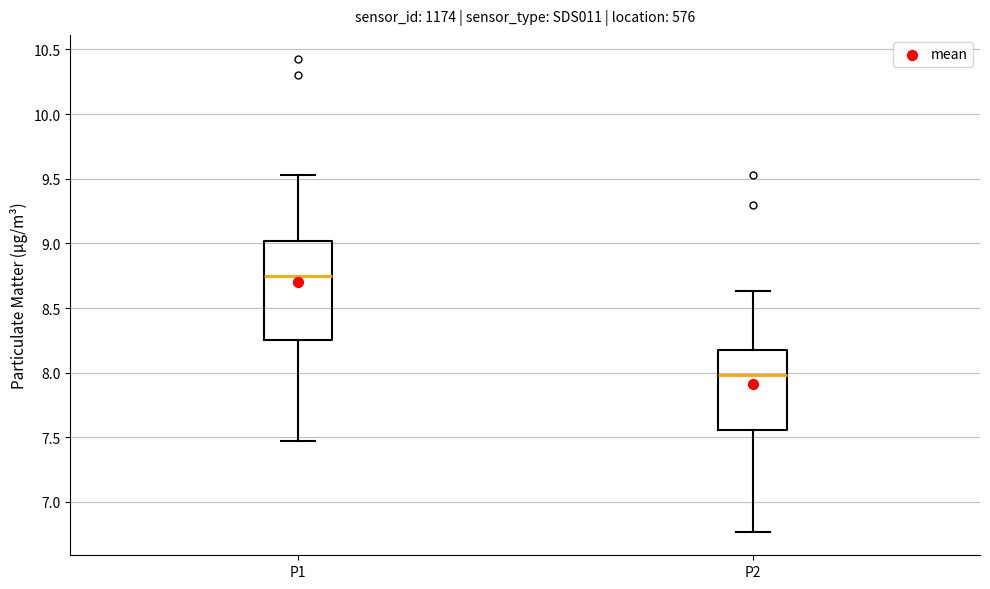

Which box is the tallest, from its lower edge to its upper edge?

P1